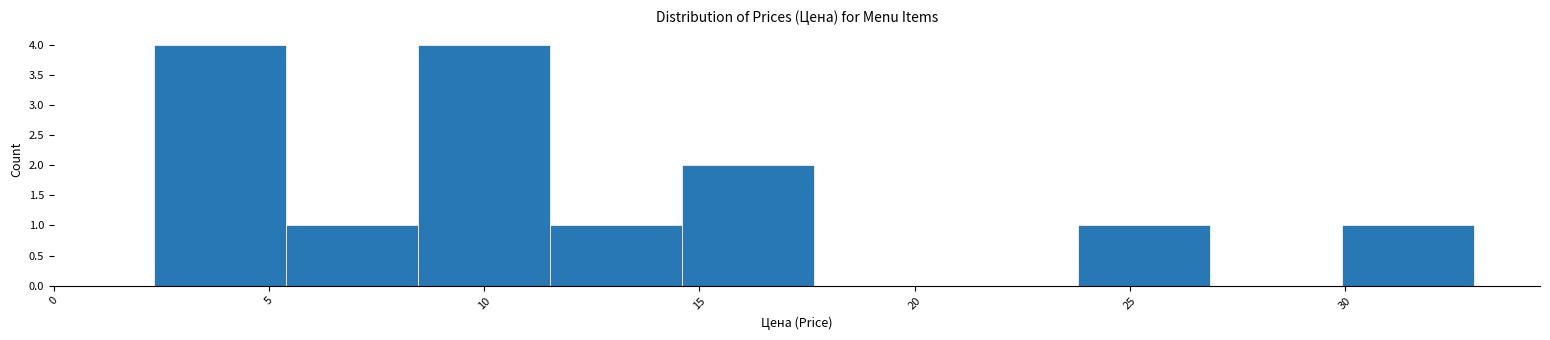

Reading left to right, transcribe this chart: for each bar, give the range it covers on the x-axis and its height. Neither the bar edges nor the heights are printed on the chart, so give them approximately, as read against the axes.

2.5 to 5.5: 4
5.5 to 8.5: 1
8.5 to 11.5: 4
11.5 to 14.5: 1
14.5 to 17.5: 2
17.5 to 20.5: 0
20.5 to 24.0: 0
24.0 to 27.0: 1
27.0 to 30.0: 0
30.0 to 33.0: 1